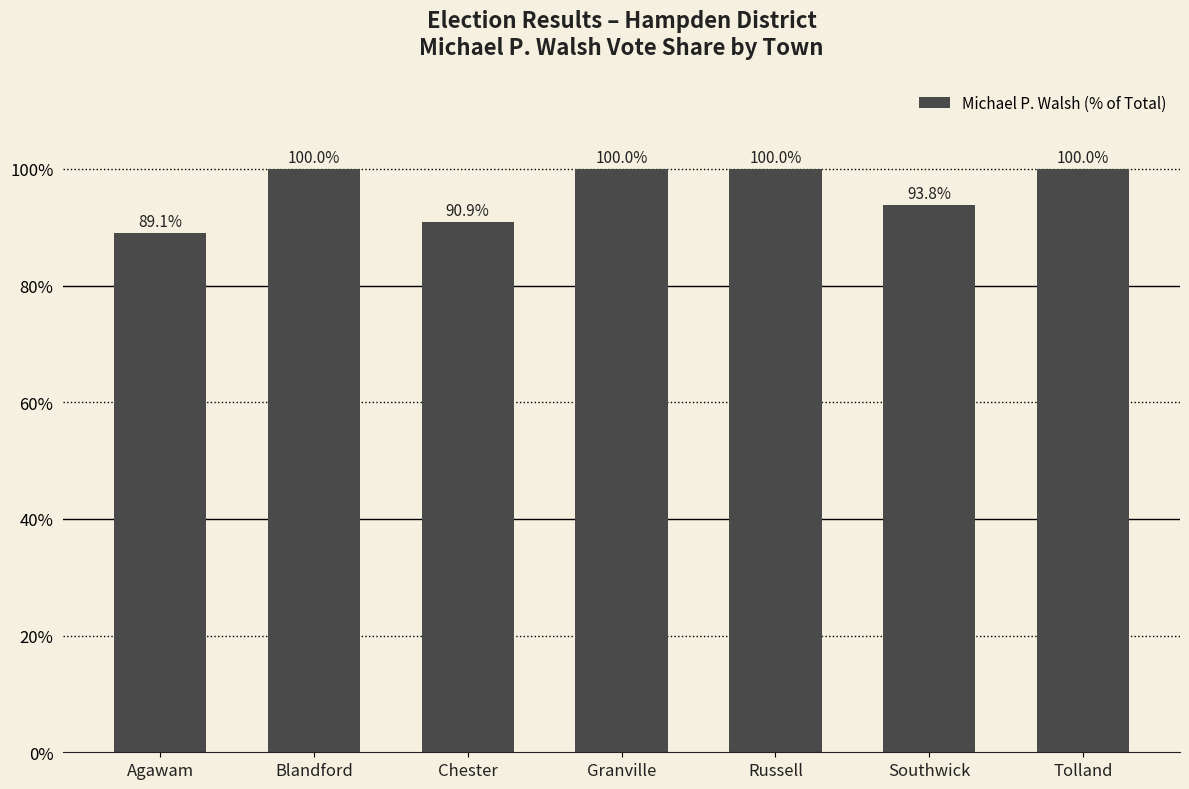

Reading right to left, list all the values displayed in this chart.

Tolland=100.0	Southwick=93.8	Russell=100.0	Granville=100.0	Chester=90.9	Blandford=100.0	Agawam=89.1